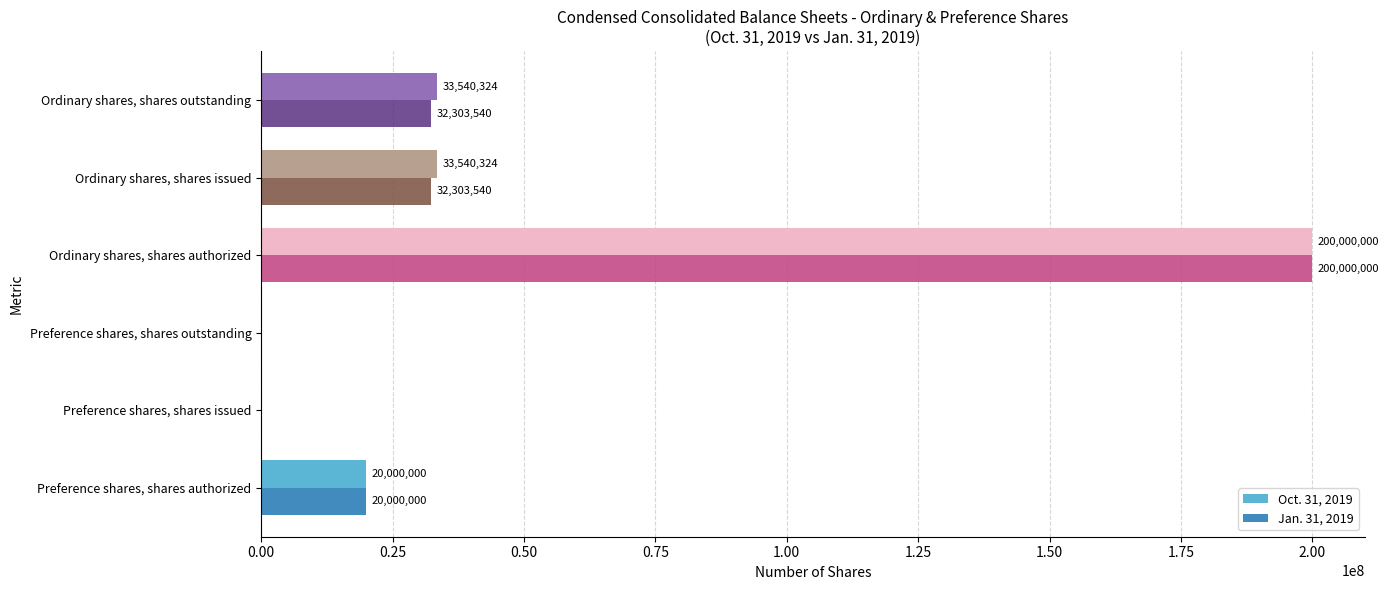

Count the number of data series in this chart.

2